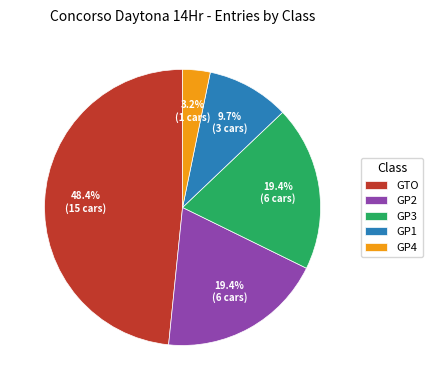

How many segments does this pie chart have?

5